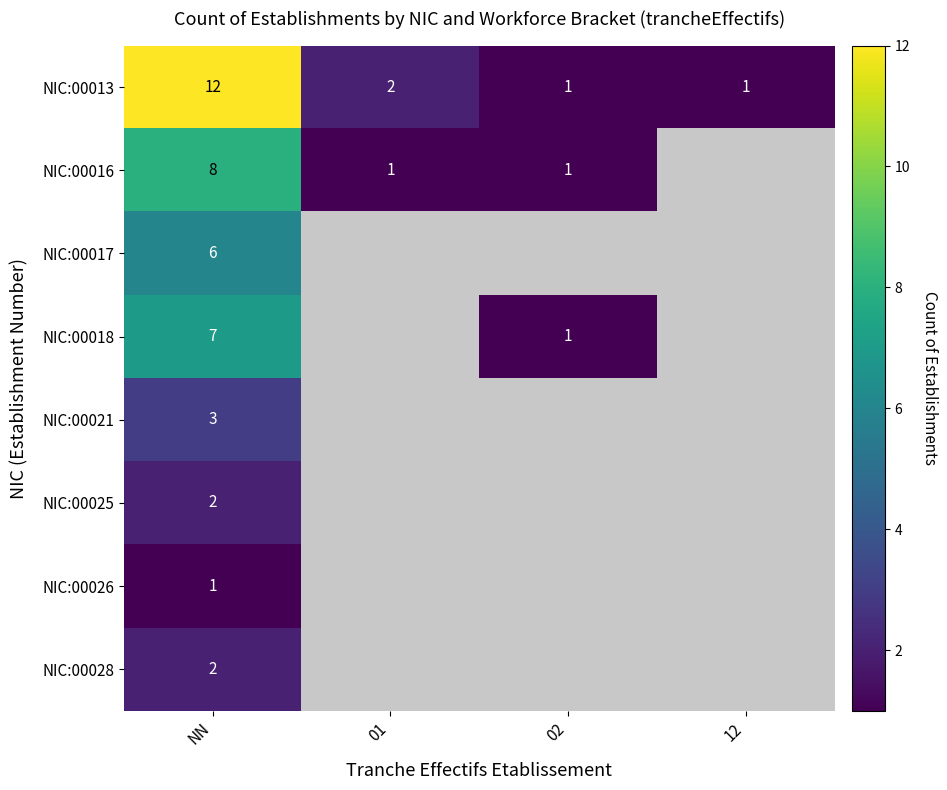

Is it true that NIC:00017 equals 0.3 at 02?

False